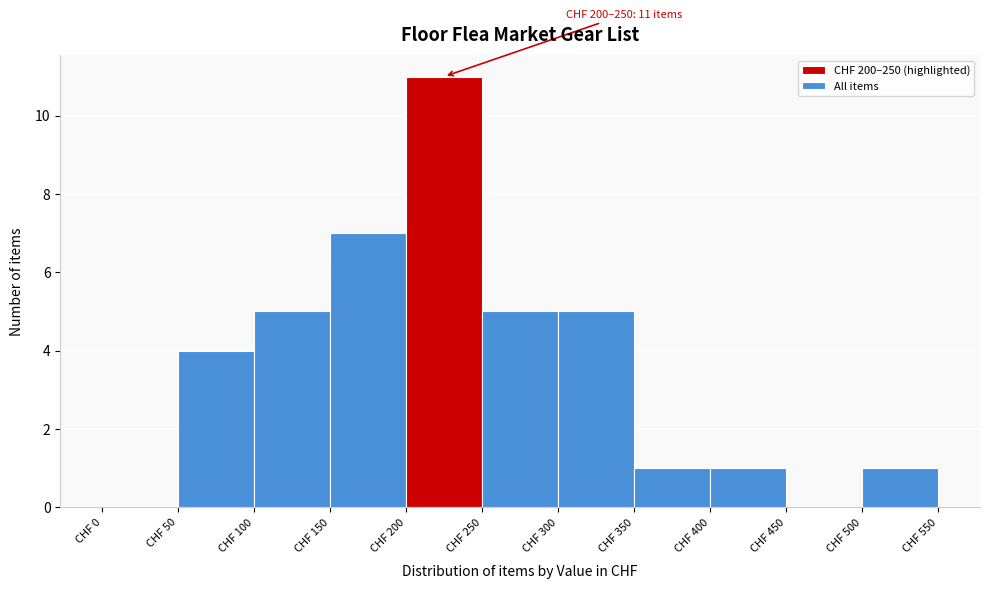

Over which range of the x-axis is the bar tallest?

200 to 250